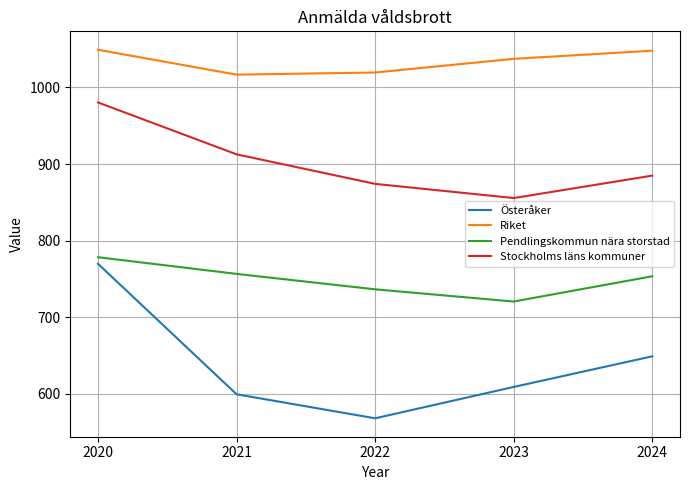

What is the difference between the highest and lowest values at 2023?

428.7